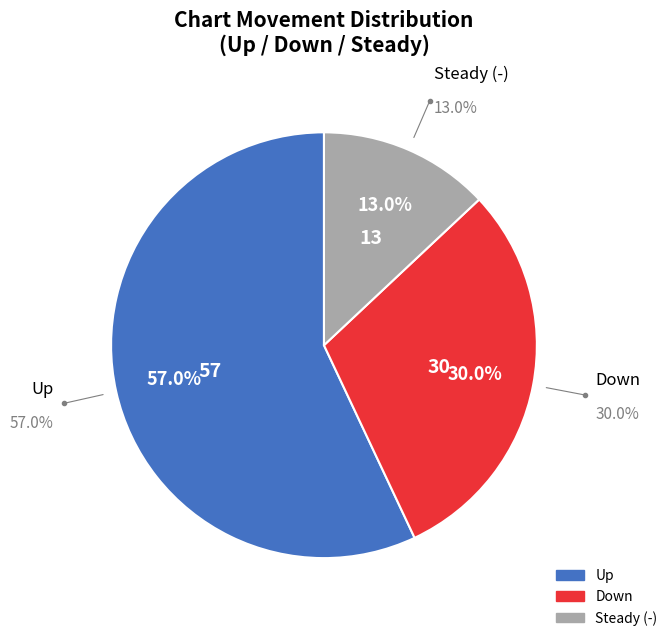

Which category accounts for the majority?

up